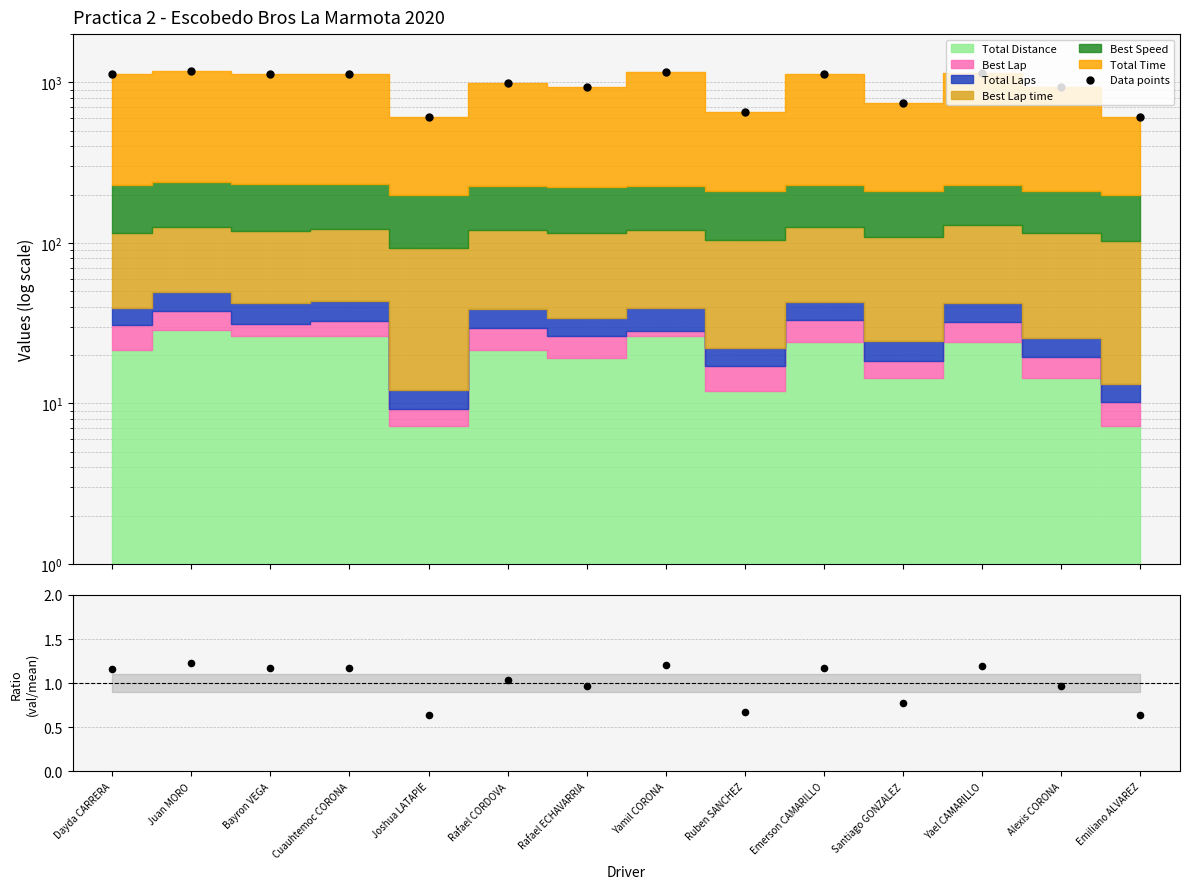

Which series contains the highest Y value?

Data points